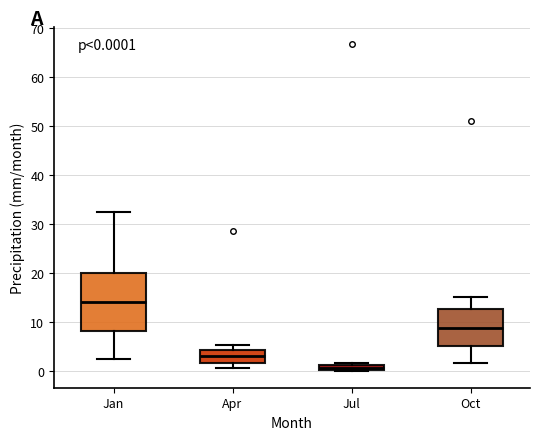

Which box has the highest median line?

Jan